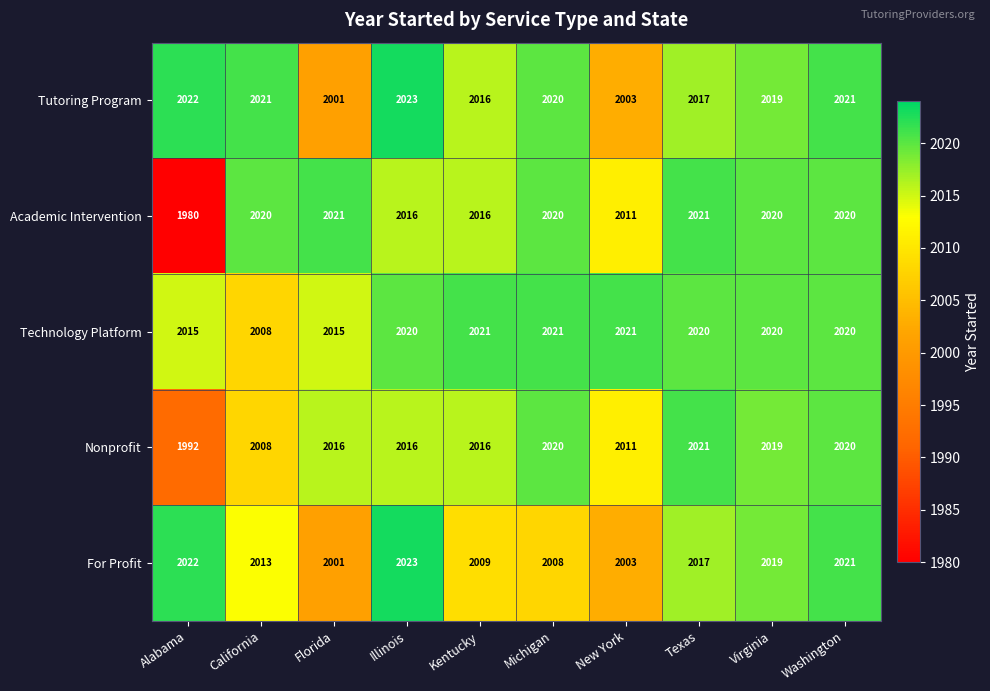

Rank the categories by For Profit value from lowest to highest.

Florida, New York, Michigan, Kentucky, California, Texas, Virginia, Washington, Alabama, Illinois